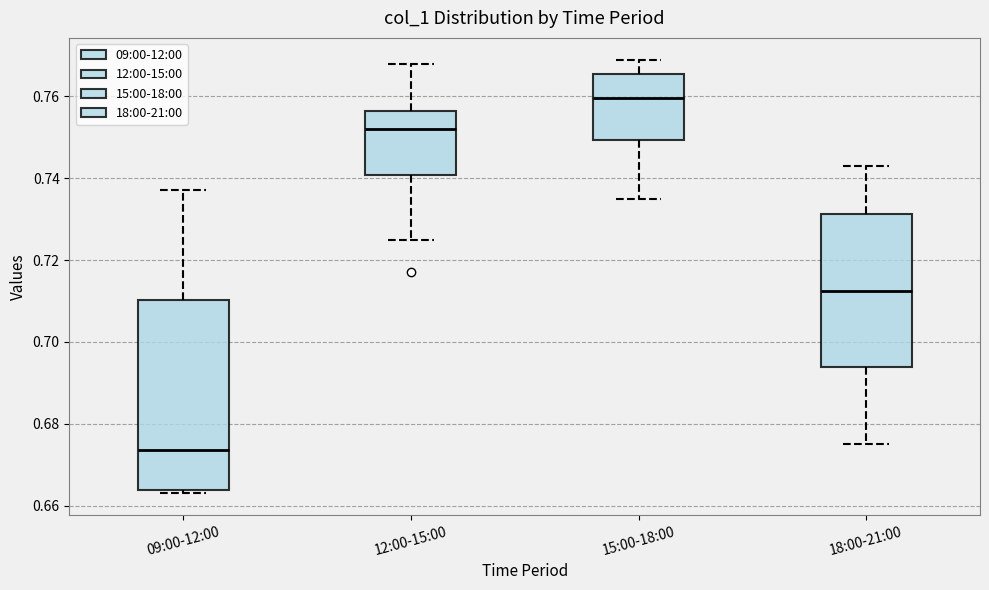

Reading left to right, transcribe this box plot: for each box, give where its median line is, the range the box spans, and where its two whiskers end, as read against the y-axis. The values are not printed on the chart, so give them approximately, as read against the axis.

09:00-12:00: median 0.674, box 0.664 to 0.710, whiskers 0.664 (just below the box's lower edge) to 0.738
12:00-15:00: median 0.752, box 0.740 to 0.756, whiskers 0.726 to 0.768
15:00-18:00: median 0.760, box 0.750 to 0.766, whiskers 0.736 to 0.770
18:00-21:00: median 0.712, box 0.694 to 0.732, whiskers 0.676 to 0.744